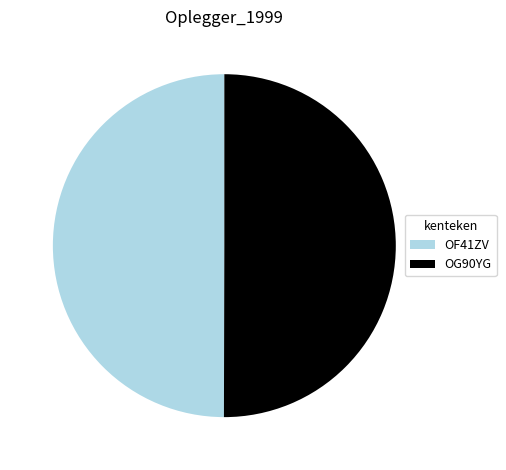

Combined, do OF41ZV and OG90YG account for over 50%?

Yes